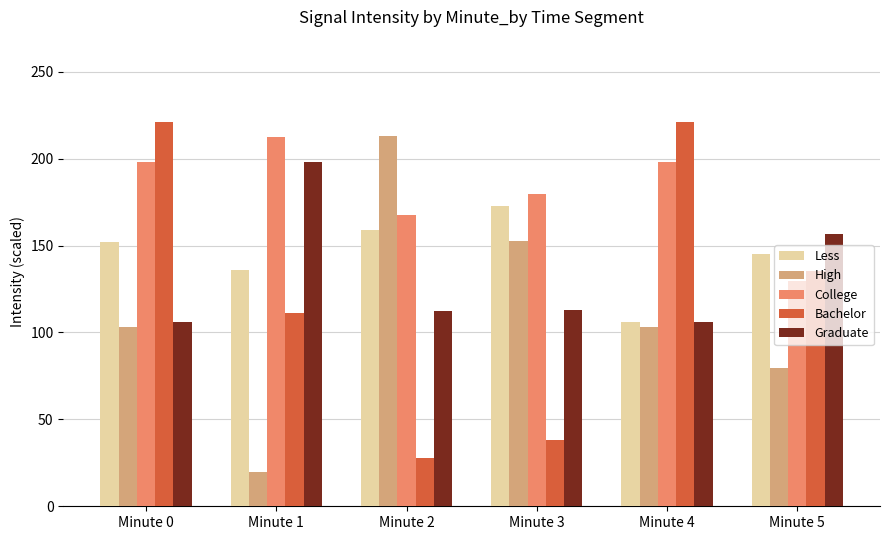

What is the difference between the second highest and minimum values in the Bachelor series?

193.3